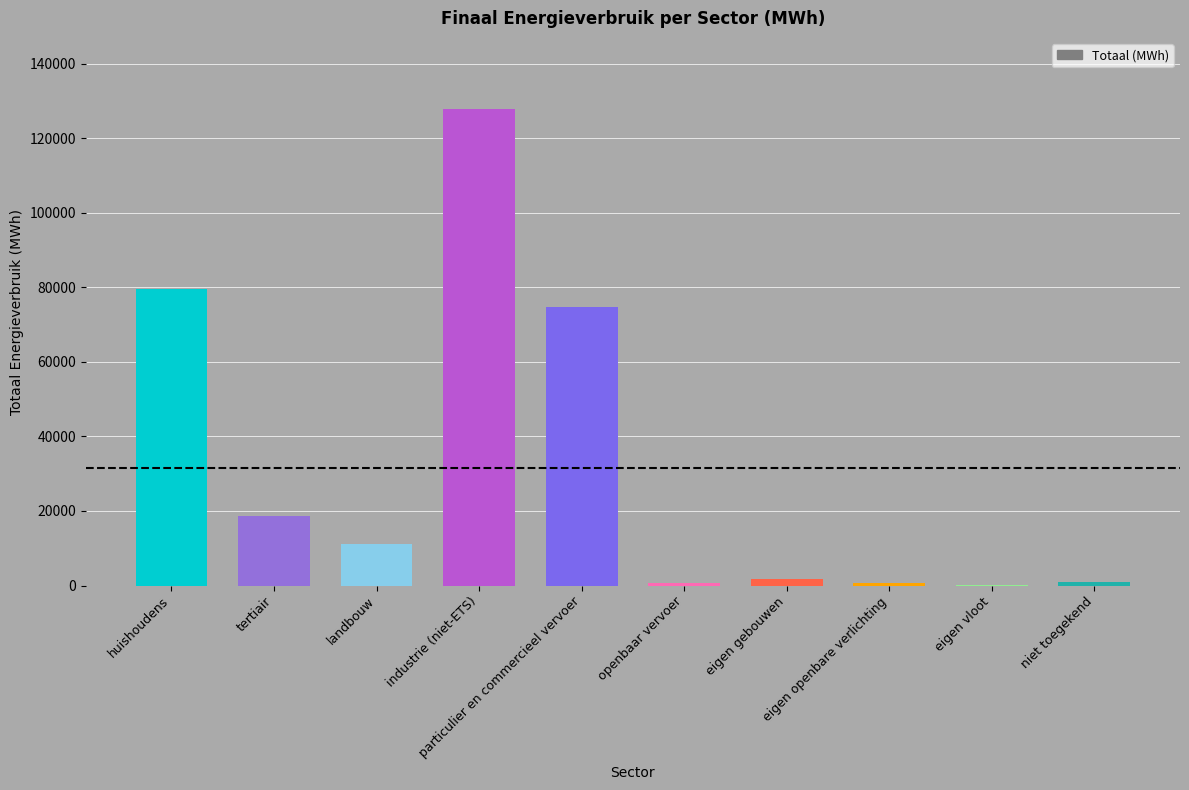

What is the greatest value displayed?

127721.8